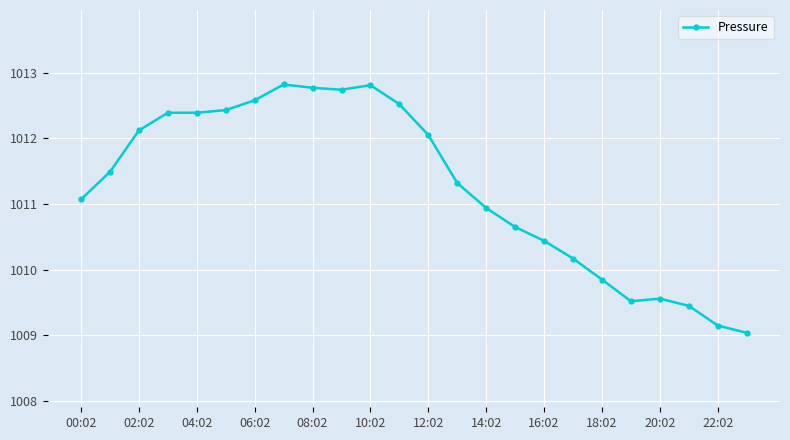

True or false: there are more than 1 points higher than both neighbors.

True